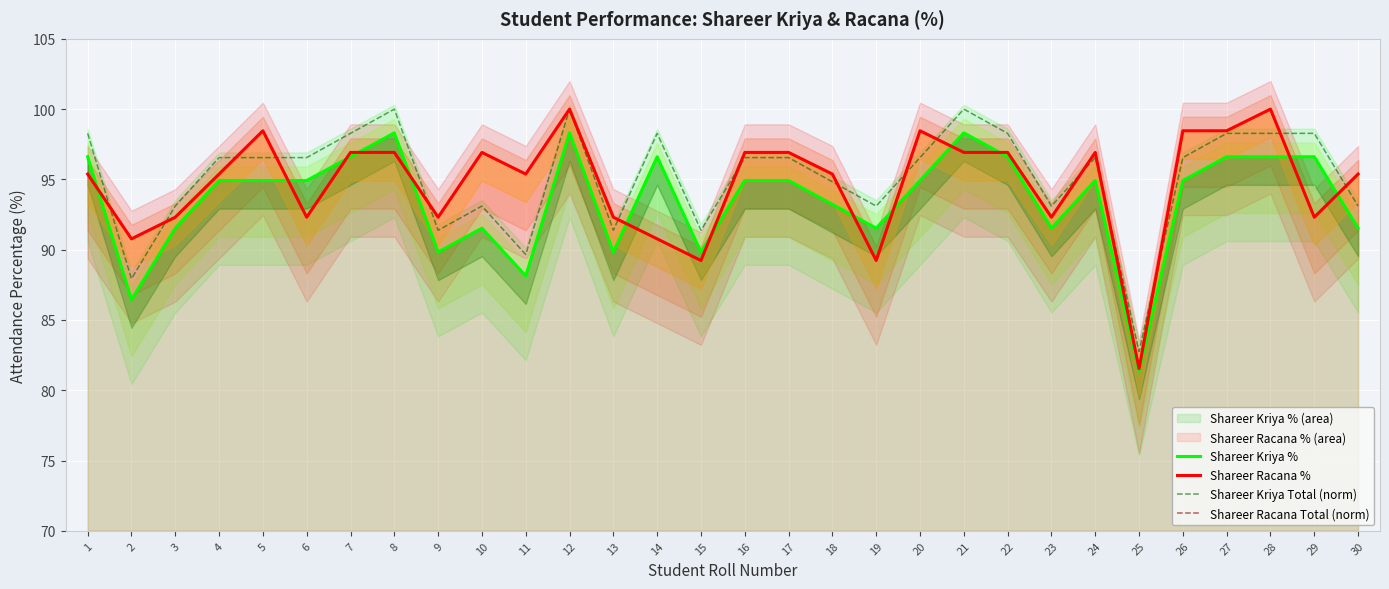

What is the difference between the Shareer Racana % values at 22 and 13?

4.6